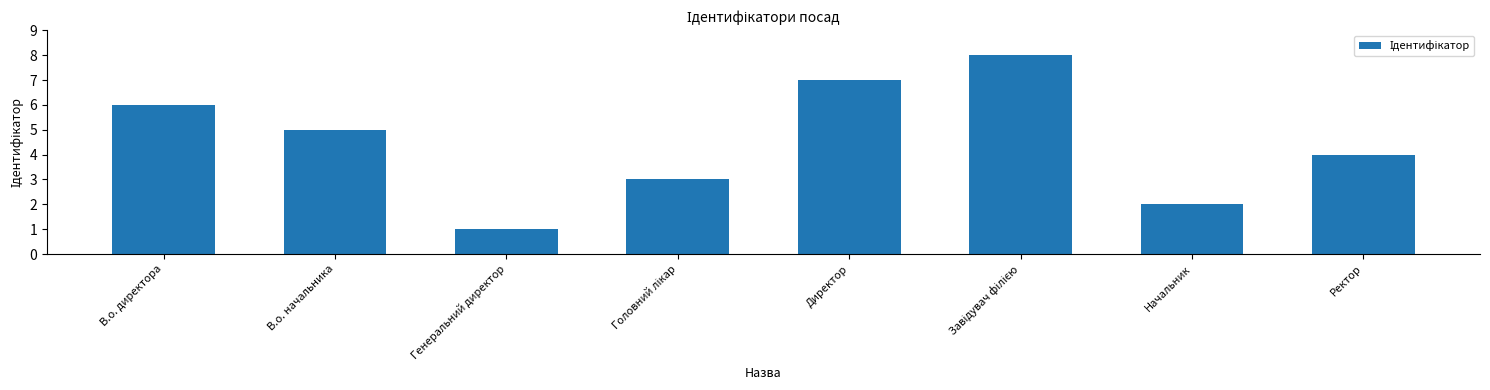

Reading left to right, what are all the values shown in this chart?

6	5	1	3	7	8	2	4